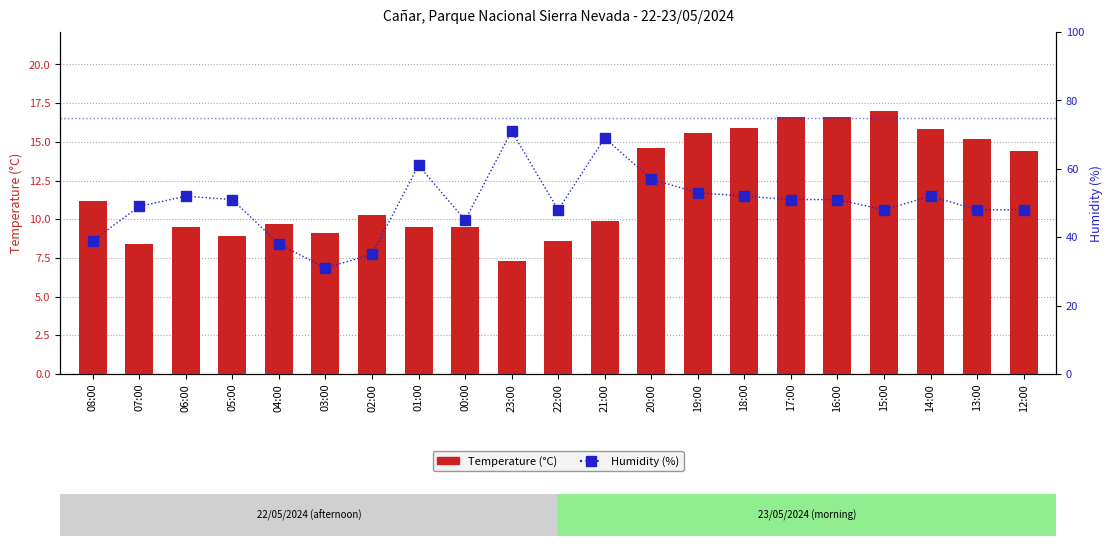

How many groups of bars are there?

21